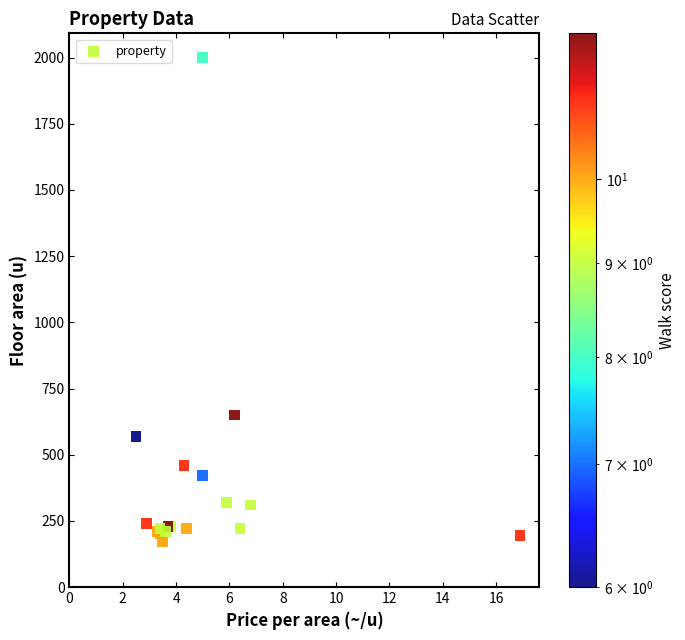

What Y value in the scatter plot is closest to 1085?

650